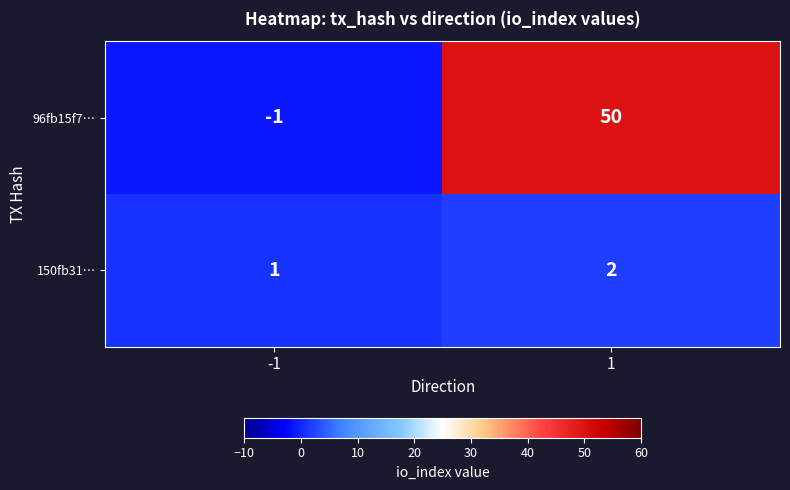

What is the sum of all 96fb15f7… values?

49